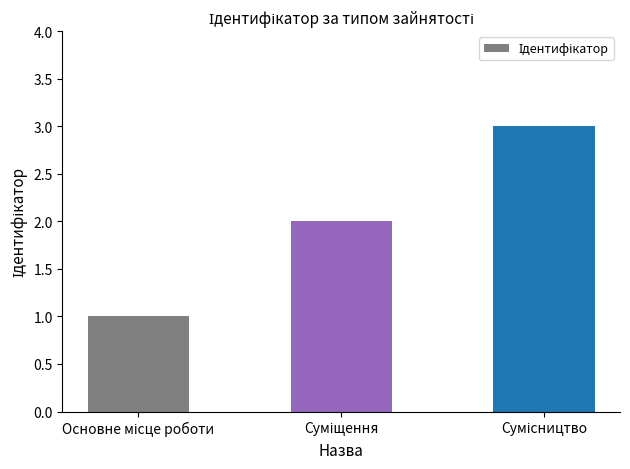

What is the sum of all values?

6